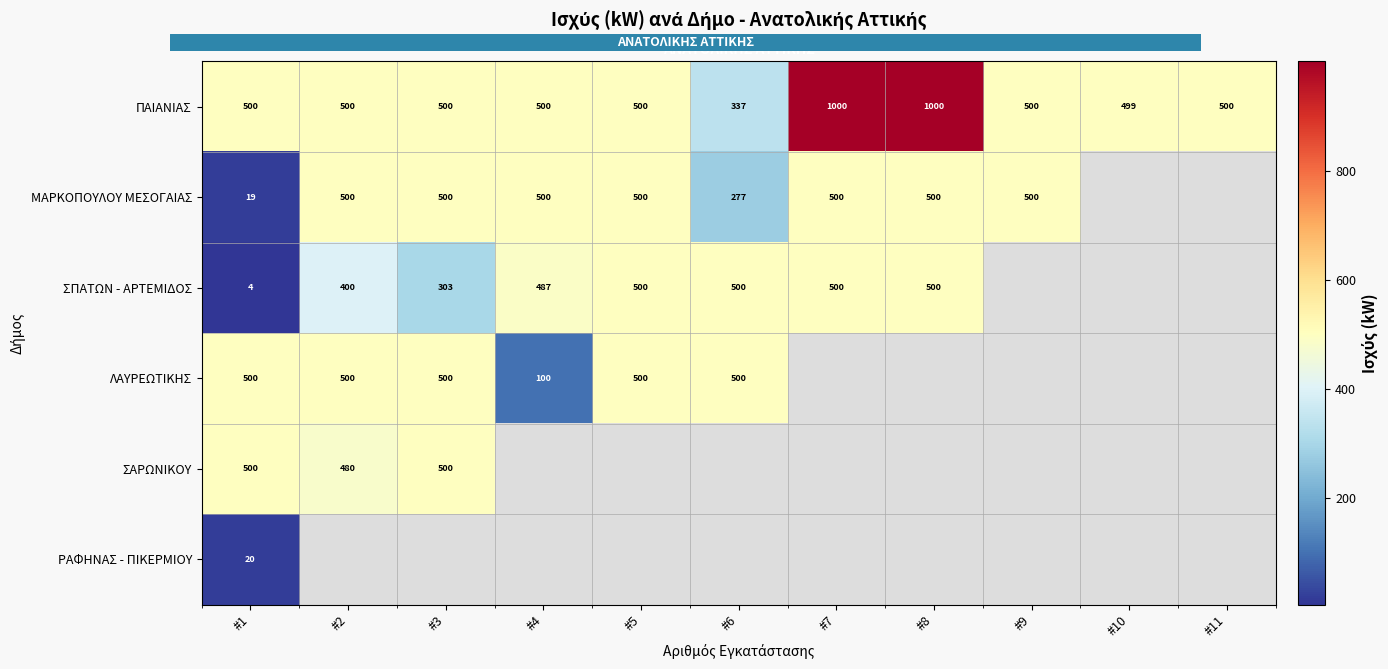

At which category does the chart reach its peak across all series?

#7